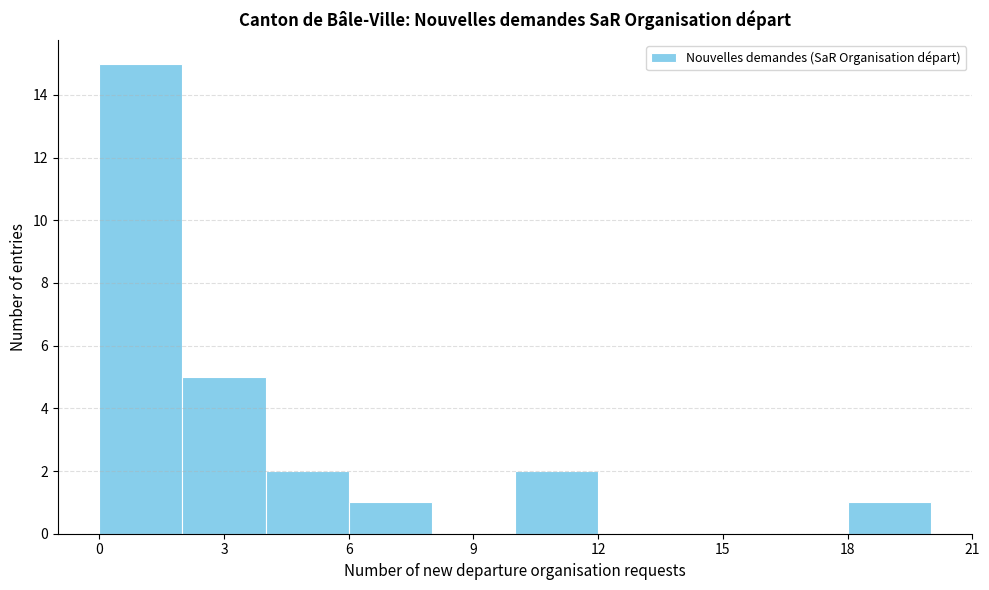

How tall is the bar that spans 18 to 20 on the x-axis? The values are not printed on the chart, so give them approximately, as read against the axis.

1